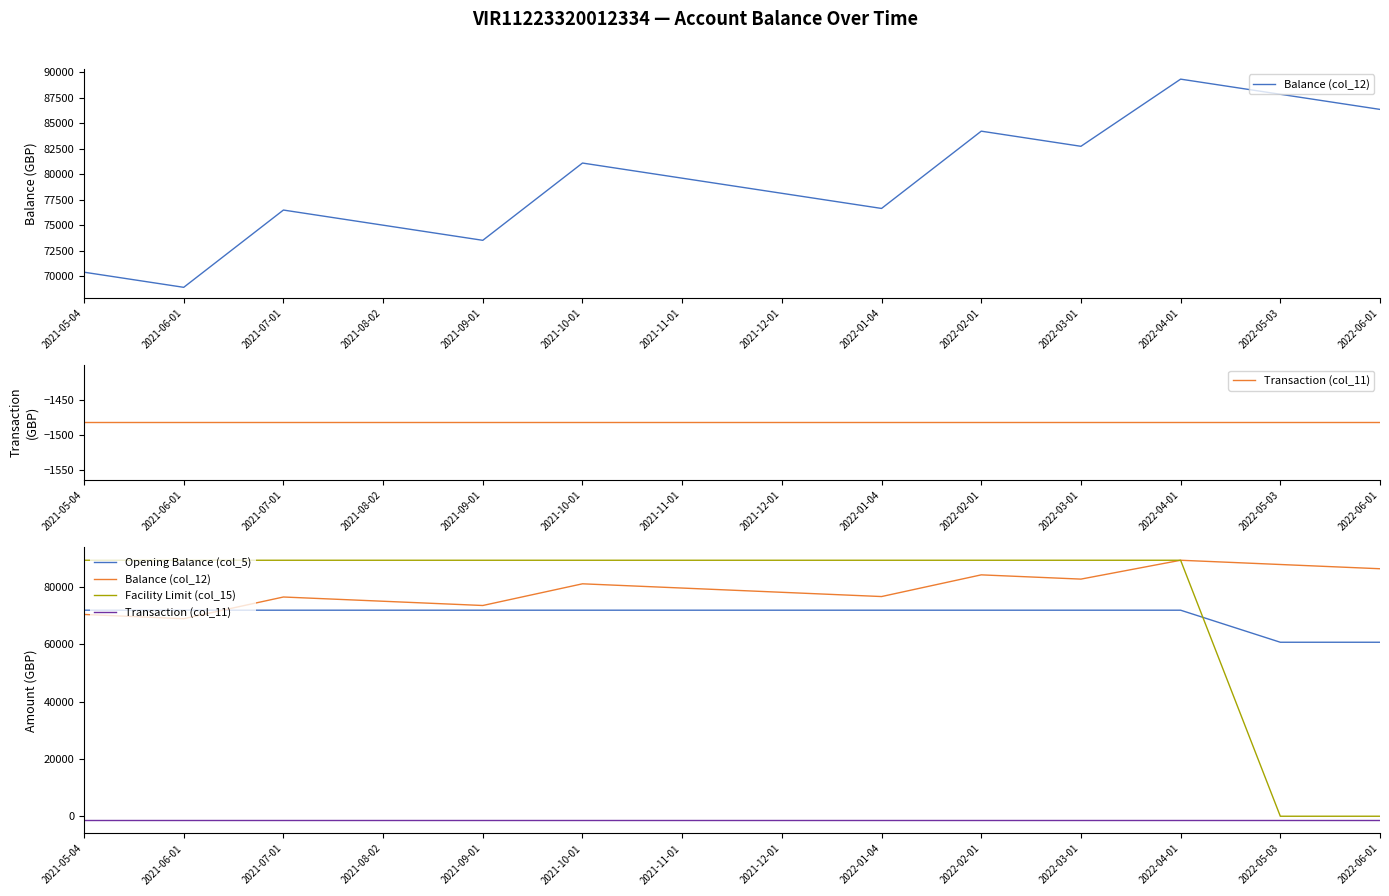

What is the difference between the Balance (col_12) values at 2022-06-01 and 2022-02-01?

2131.8